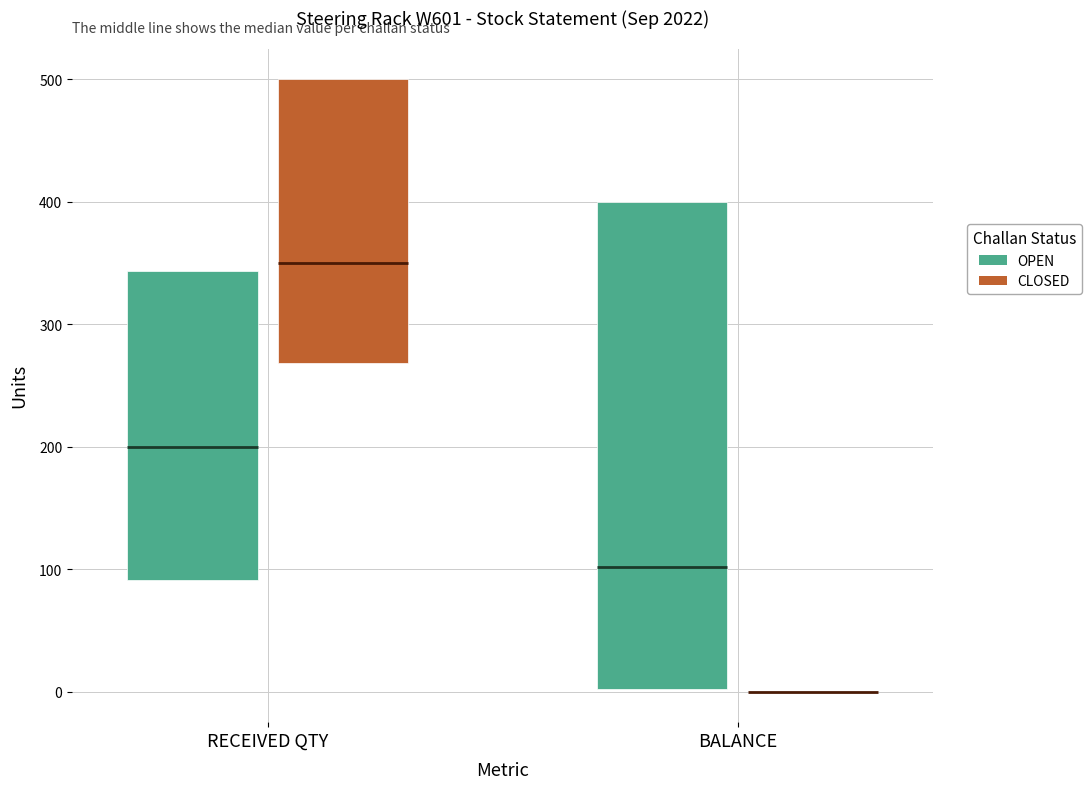

The BALANCE series shows 0 at CLOSED. True or false?

True